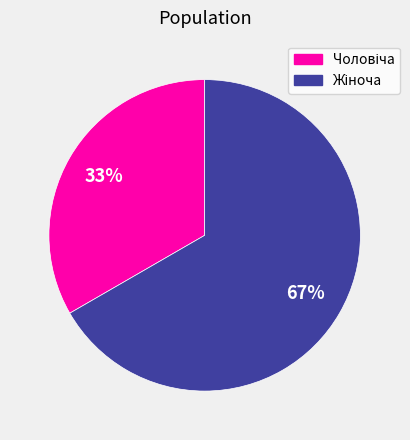

To the nearest percent, what is the average slice percentage?

50%